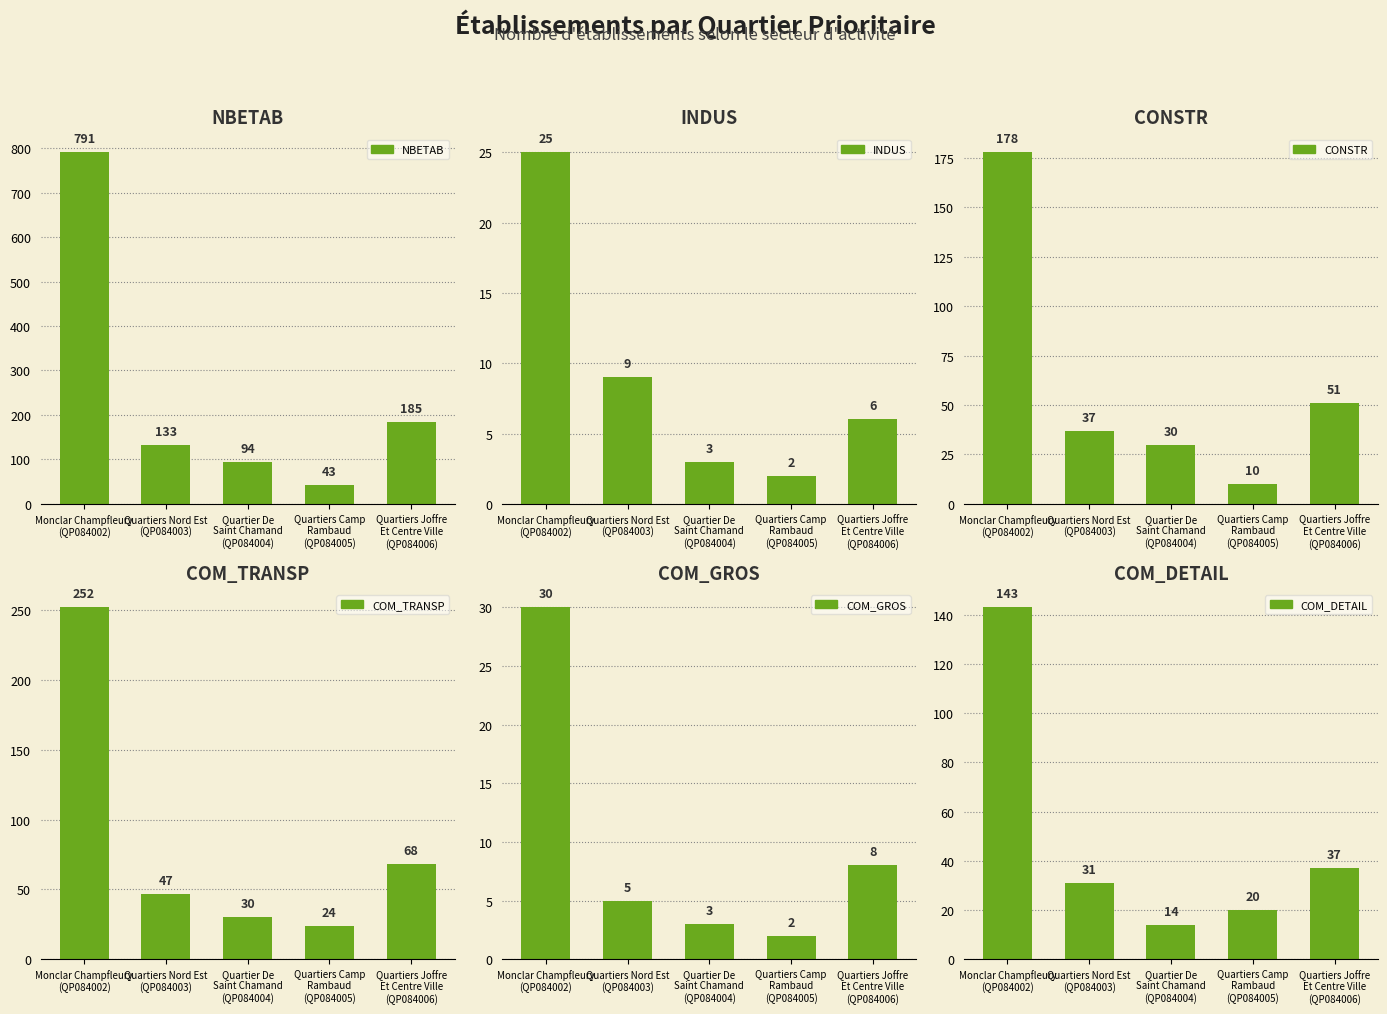

The INDUS series shows 2 at Quartiers Camp
Rambaud
(QP084005). True or false?

True